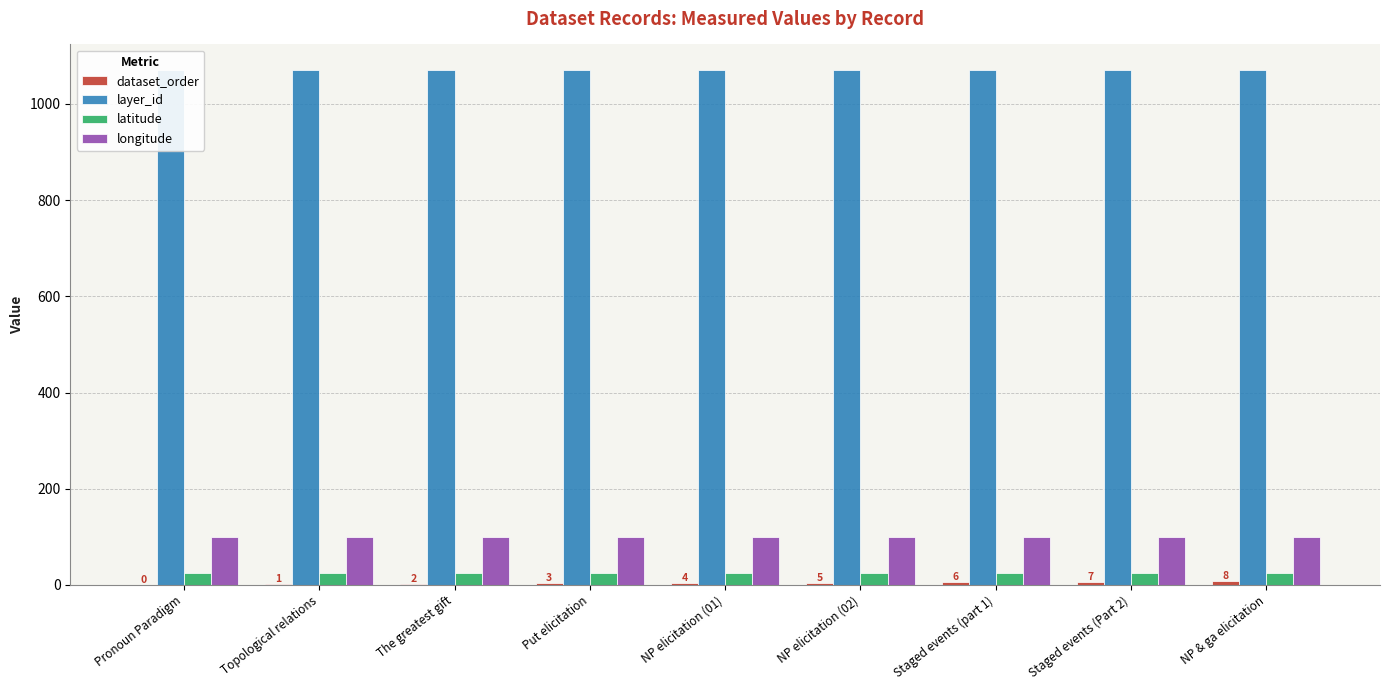

At which category is the sum across all series the highest?

NP & ga elicitation